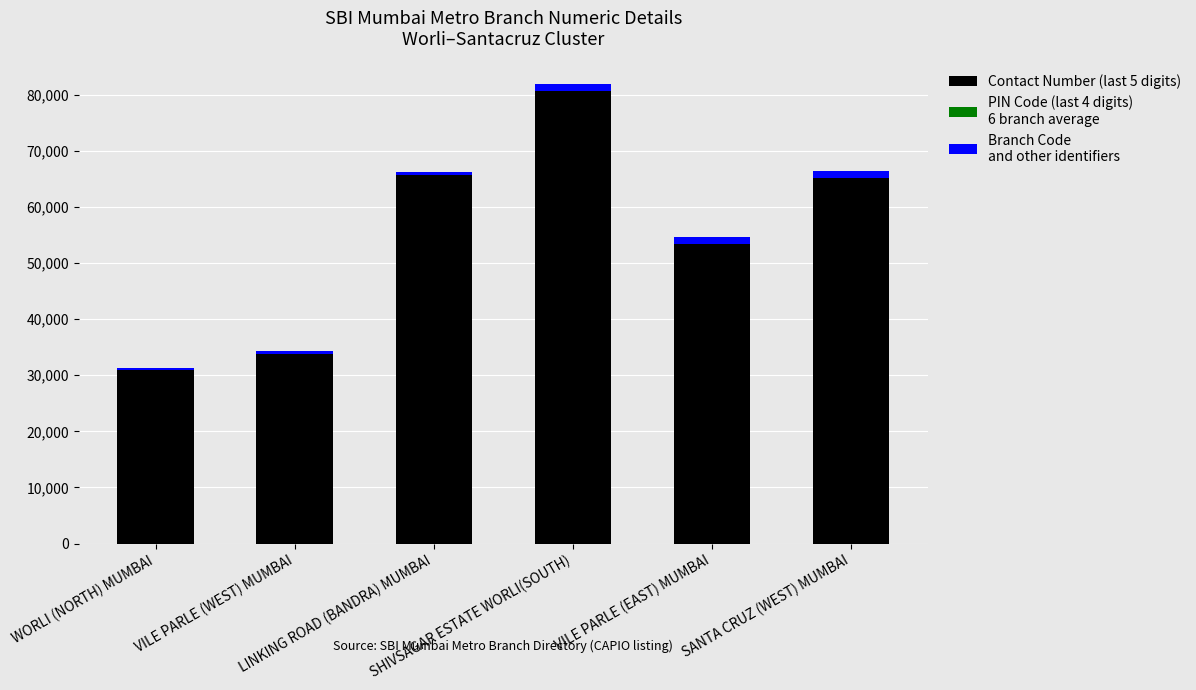

Count the number of categories in the chart.

6